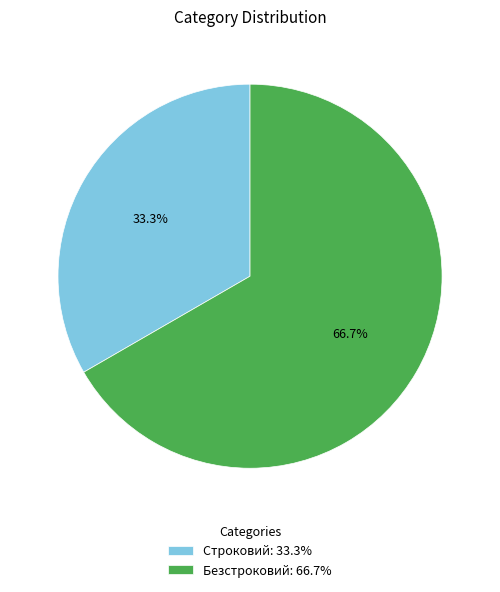

How many slices are in this pie chart?

2